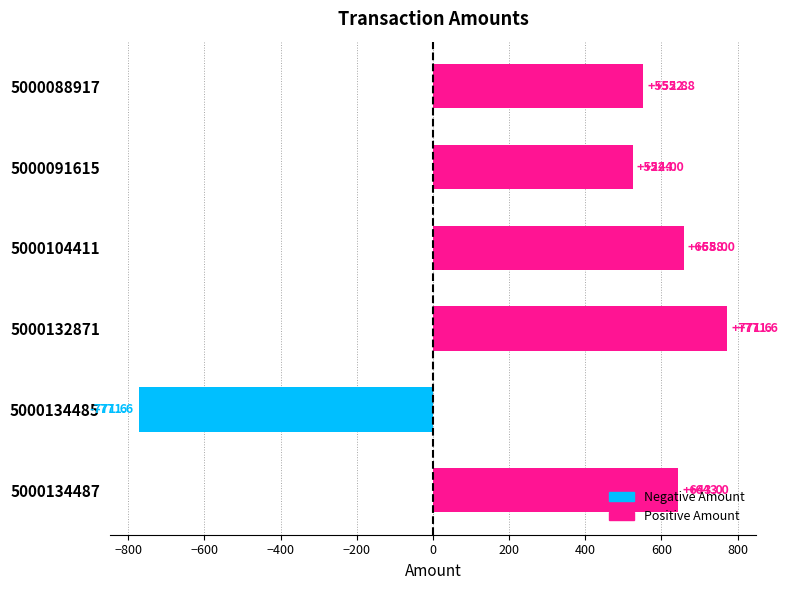

Which has a higher value, 5000091615 or 5000104411?

5000104411